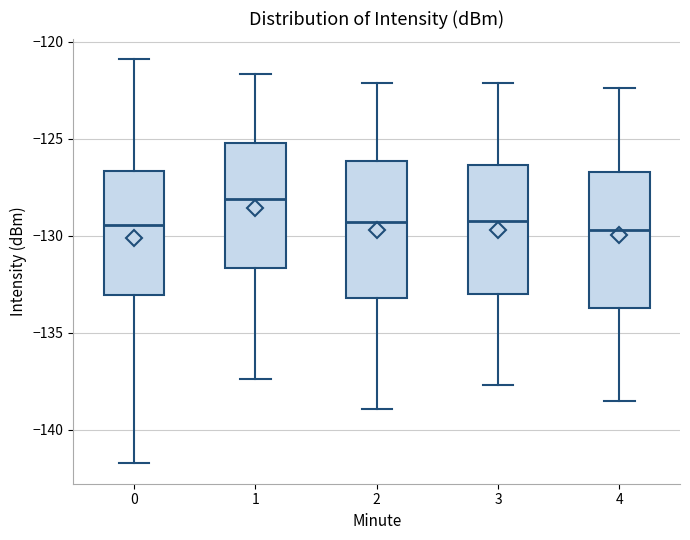

Where is the lower edge of the box at x = 3 on the y-axis? The values are not printed on the chart, so give them approximately, as read against the axis.

-133.0